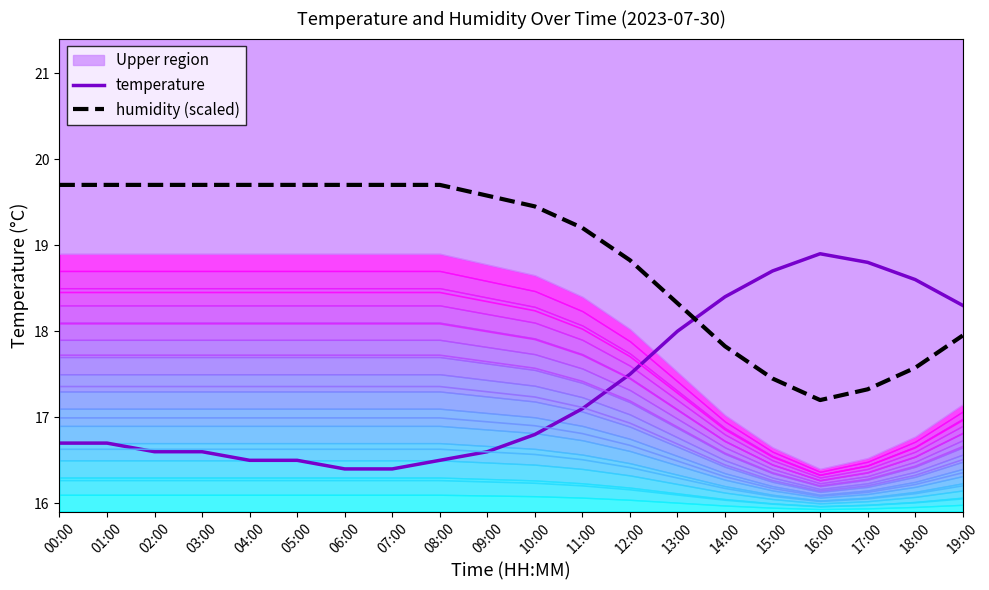

The temperature series shows 33.0 at 16:00. True or false?

False